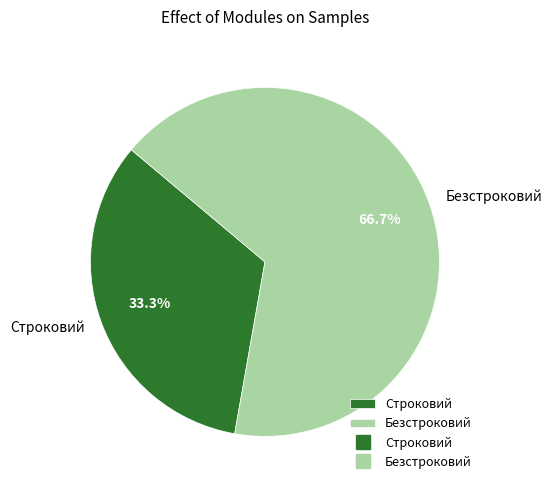

Does Строковий account for over 50% of the chart?

No